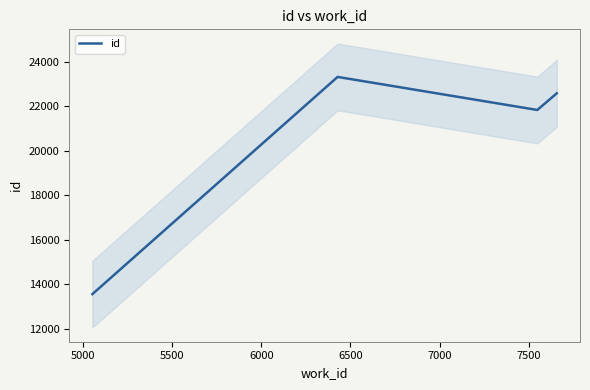

What is the minimum value for id?

13561